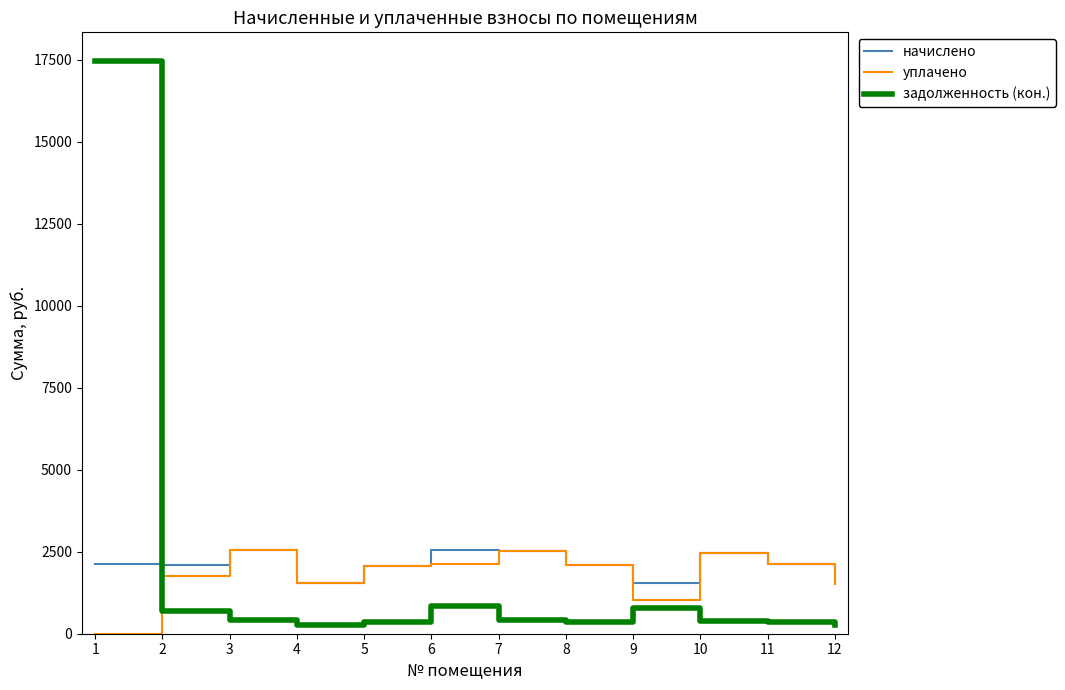

The value of задолженность (кон.) at 3 is 424.8. True or false?

True